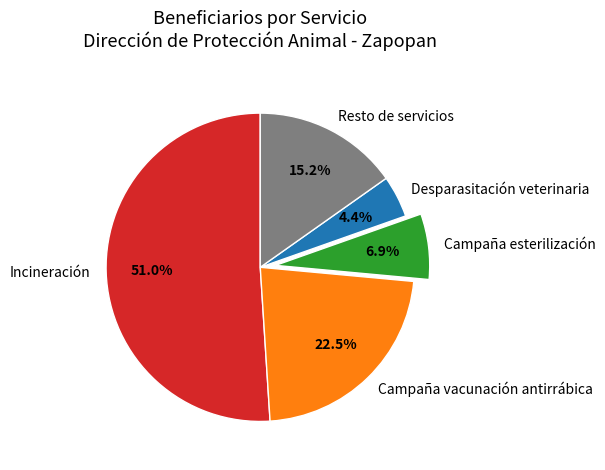

Is there a majority slice in this chart?

Yes